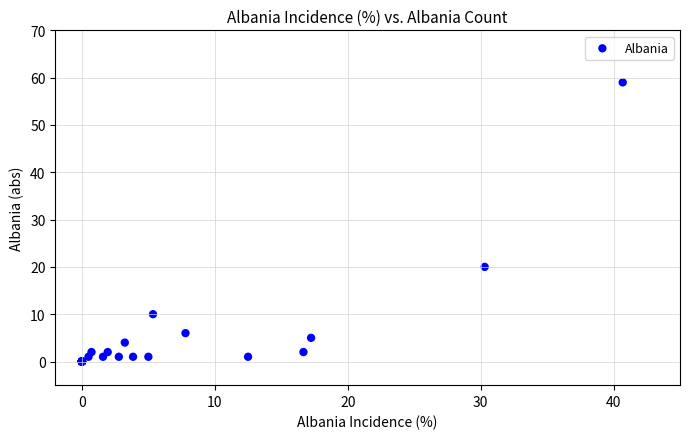

What Y value in the scatter plot is closest to 29?

20